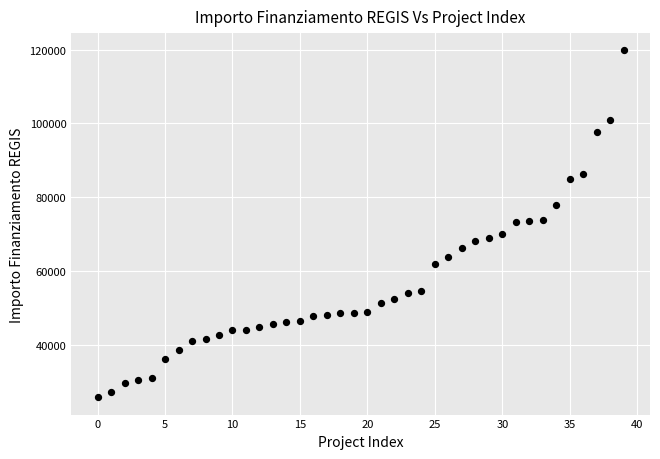

Count the number of points in this scatter plot.

40